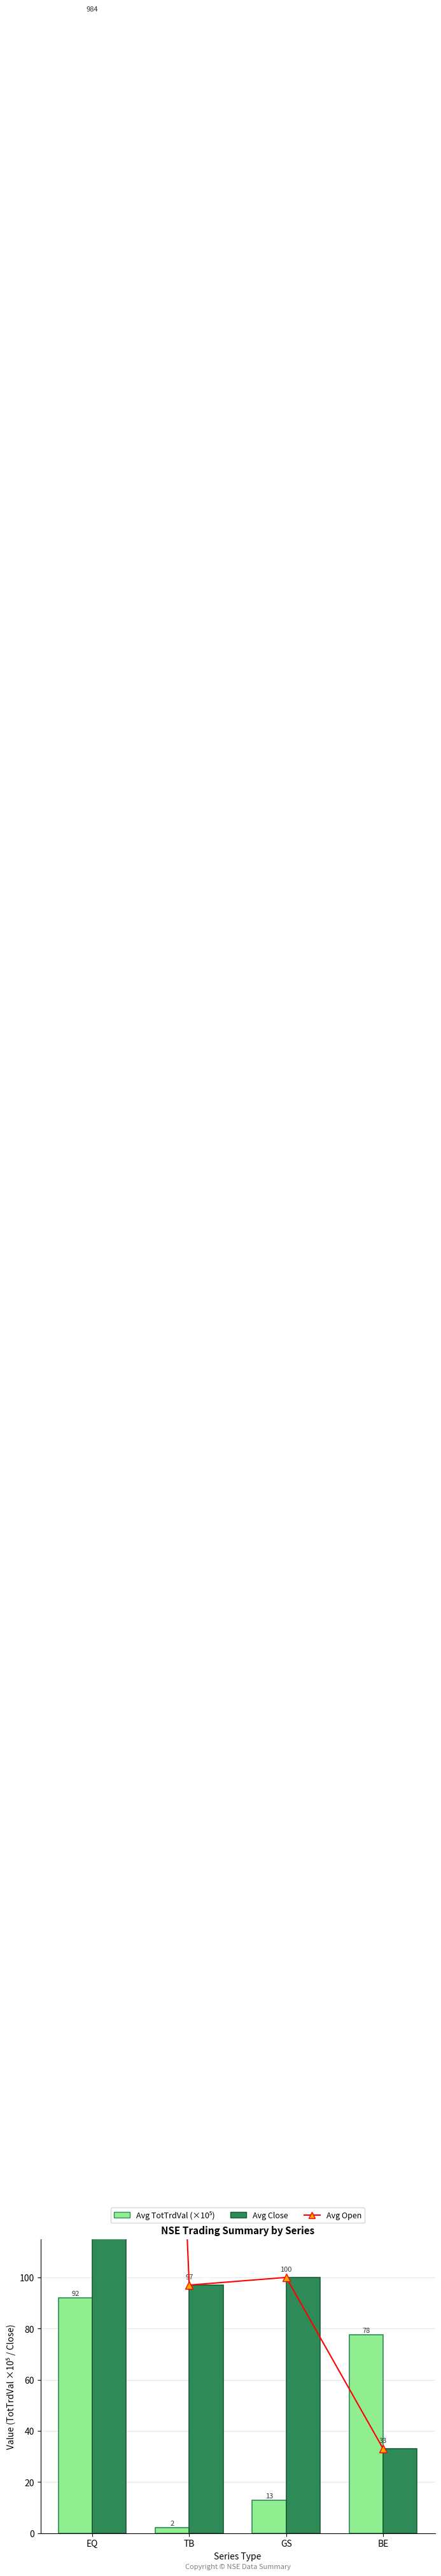

What is the label of the 2nd bar from the left?

TB